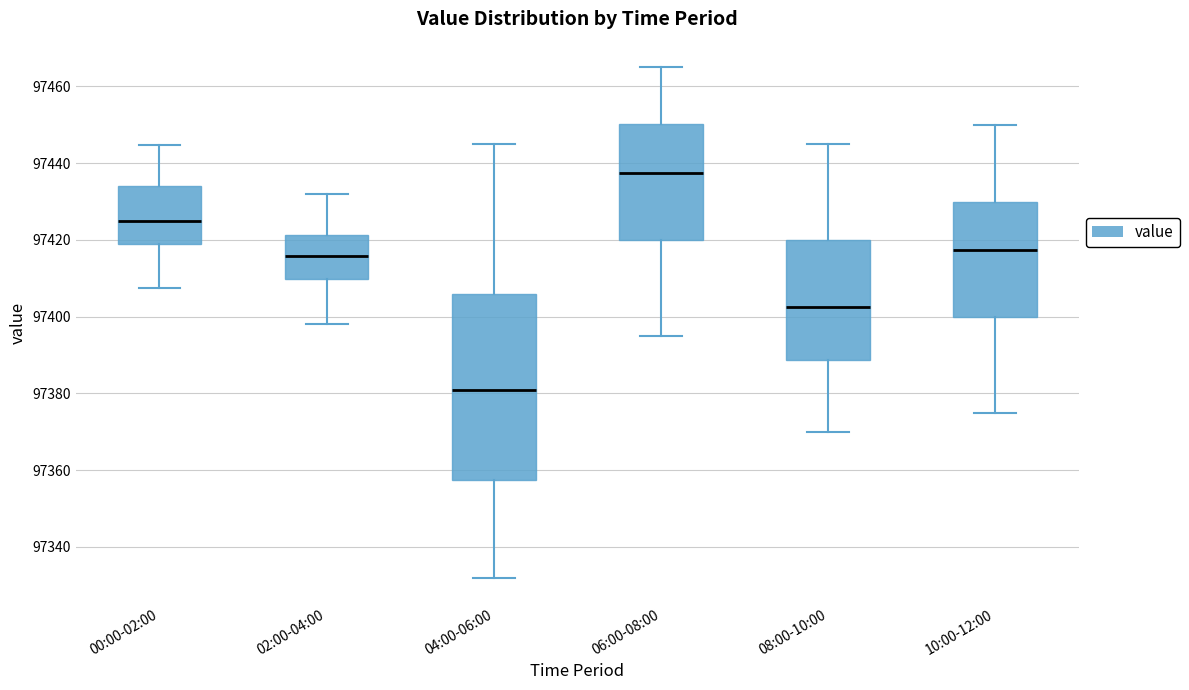

Where does the median line of the box for 08:00-10:00 sit on the y-axis? The values are not printed on the chart, so give them approximately, as read against the axis.

97402